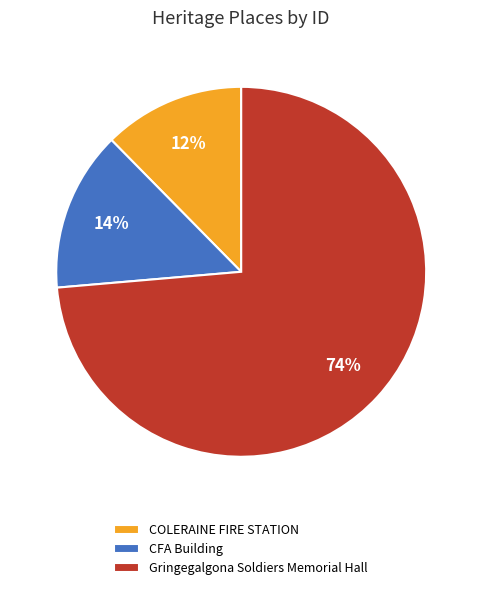

Which has a higher value, CFA Building or Gringegalgona Soldiers Memorial Hall?

Gringegalgona Soldiers Memorial Hall